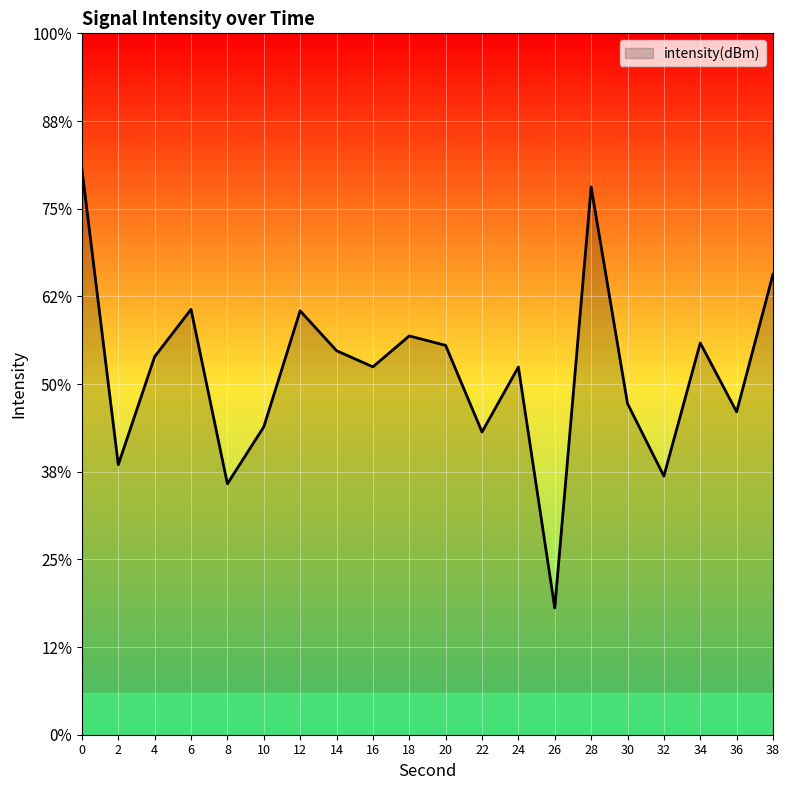

Reading right to left, what are all the values shown in this chart?

38=-110.7	36=-112.3	34=-111.5	32=-113.0	30=-112.2	28=-109.8	26=-114.6	24=-111.8	22=-112.5	20=-111.6	18=-111.5	16=-111.8	14=-111.6	12=-111.2	10=-112.5	8=-113.1	6=-111.1	4=-111.7	2=-112.9	0=-109.5